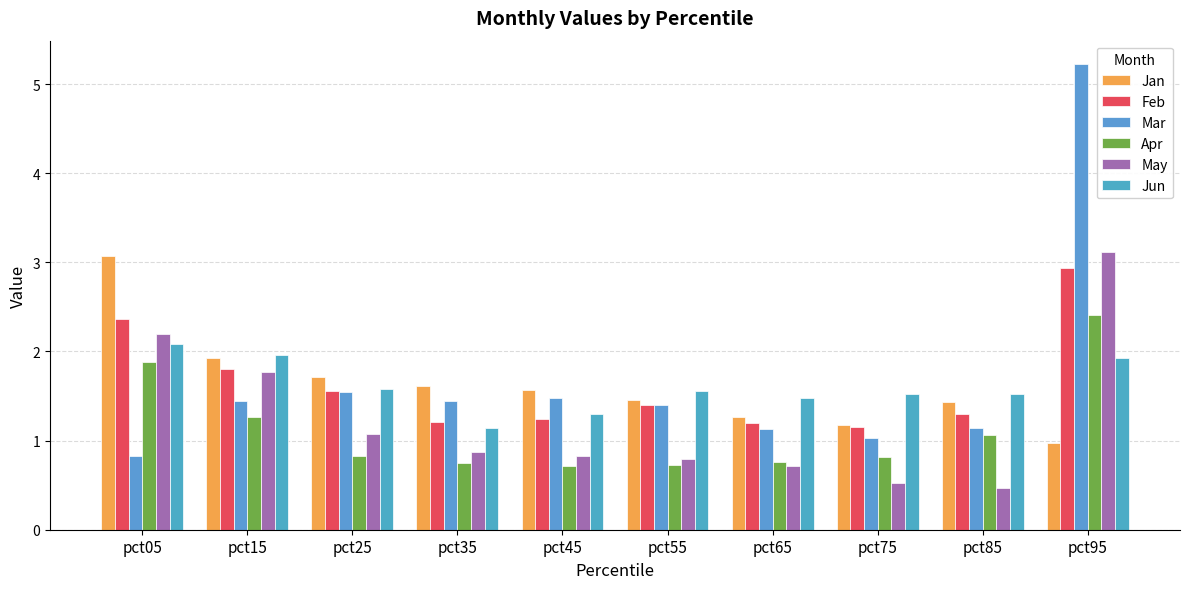

Between pct45 and pct55, which series saw the biggest shift?

Jun